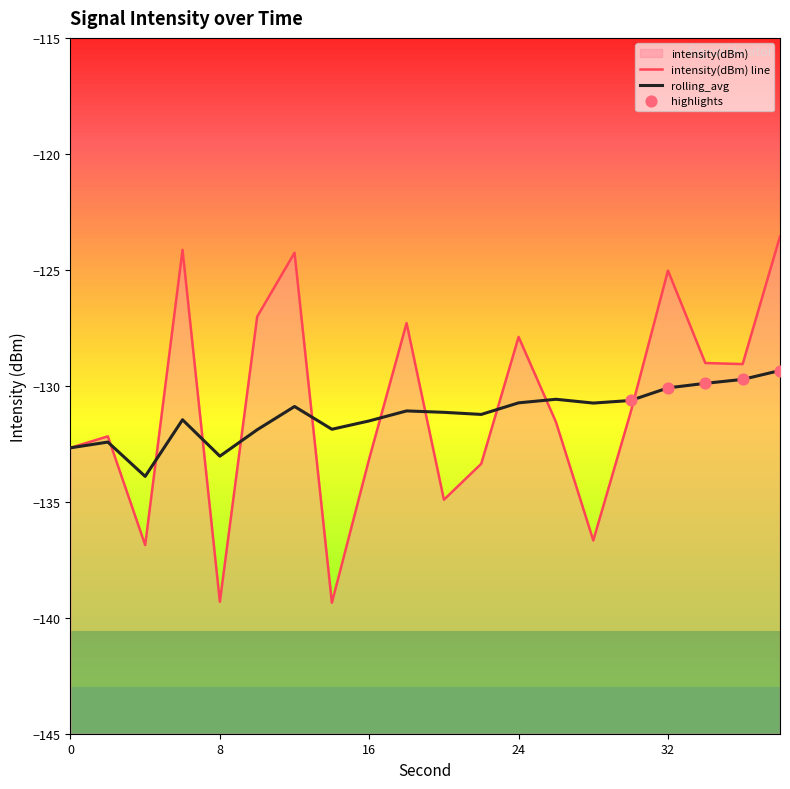

What are all the series names shown in the legend?

intensity(dBm), rolling_avg